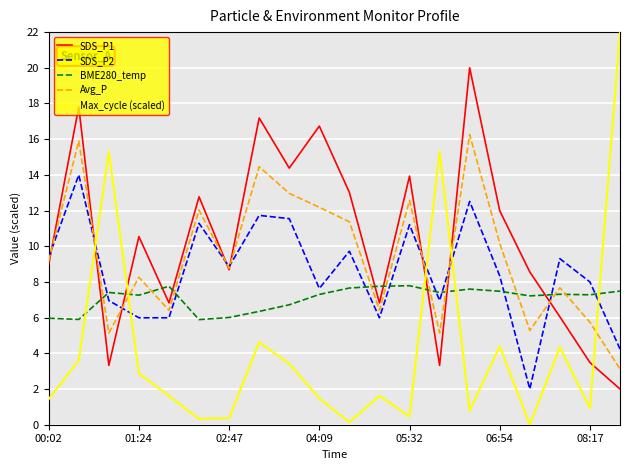

Which series has the largest range (max minus min)?

Max_cycle (scaled)